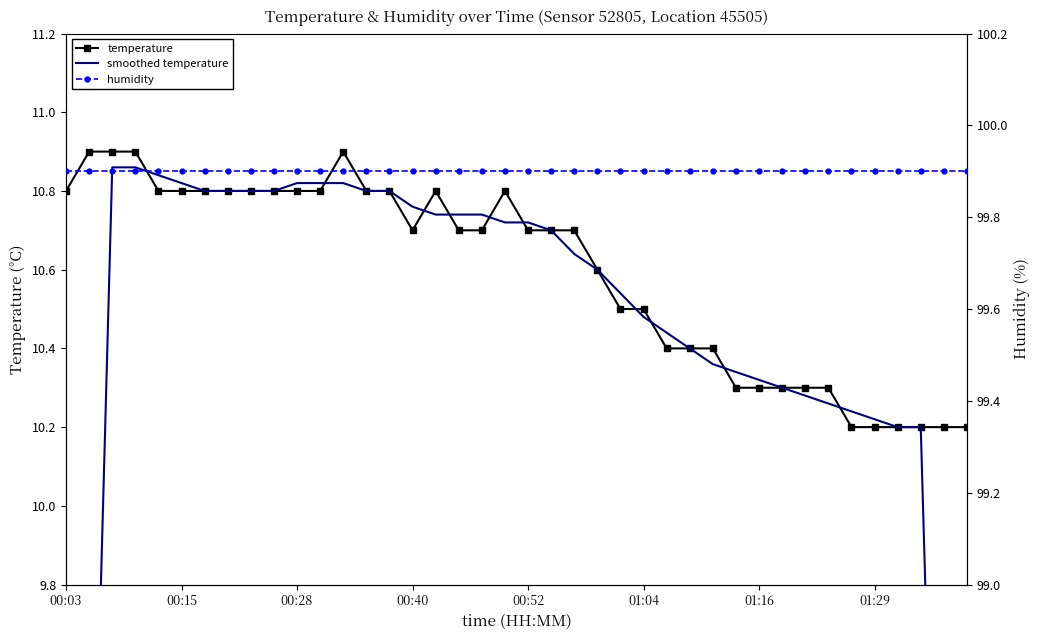

What is the average value of the temperature series?

10.6